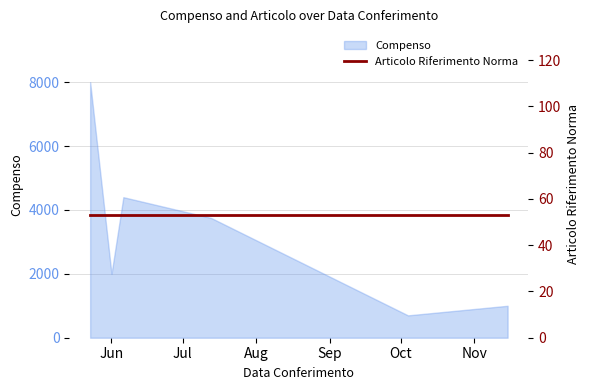

What is the minimum value shown in the chart?

700